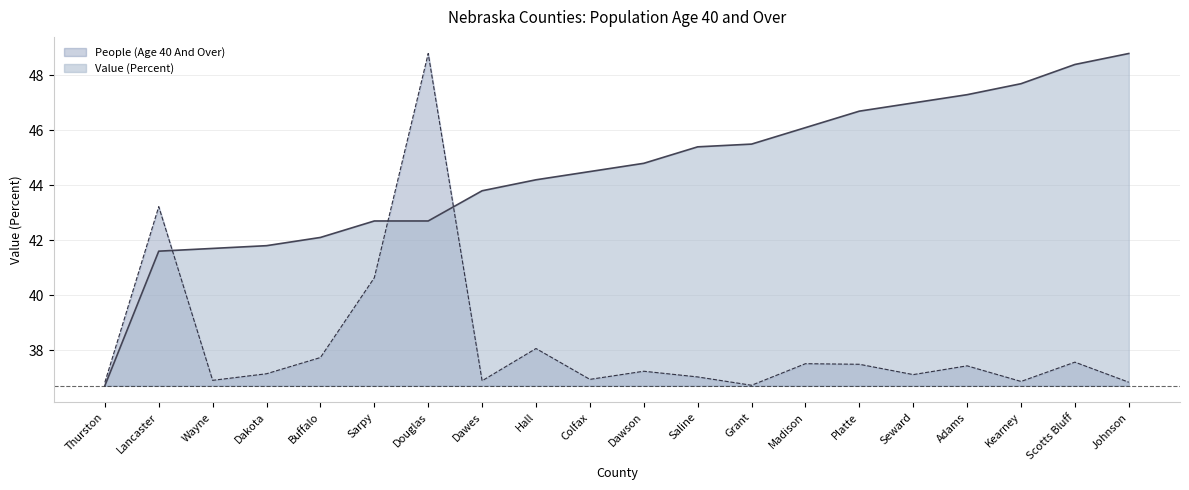

Between which two adjacent categories do People (Age 40 And Over) and Value (Percent) first intersect?

Lancaster and Wayne